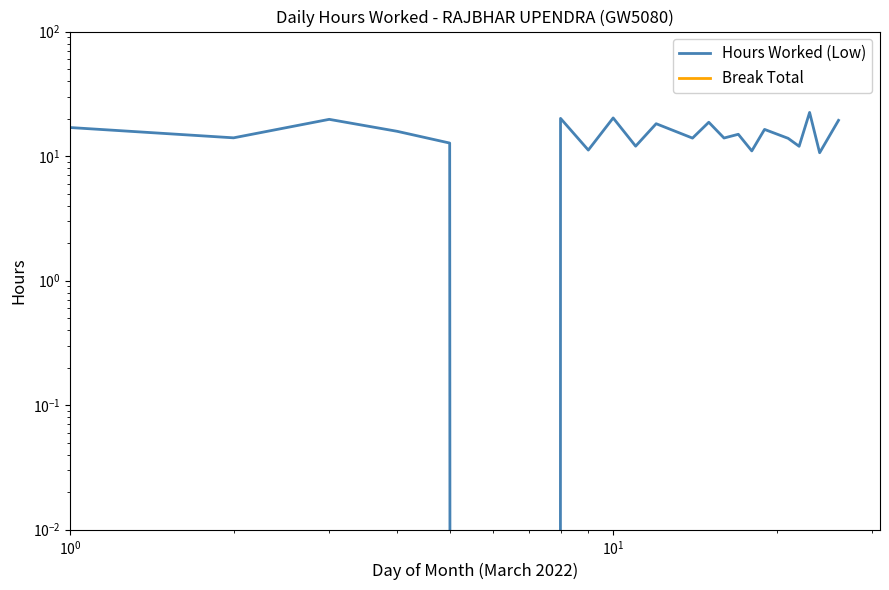

What are all the series names shown in the legend?

Hours Worked (Low), Break Total